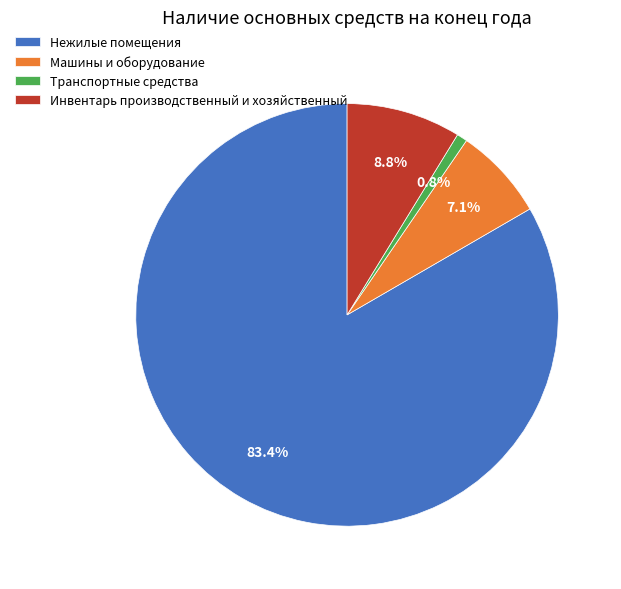

Which slice is the largest?

Нежилые помещения